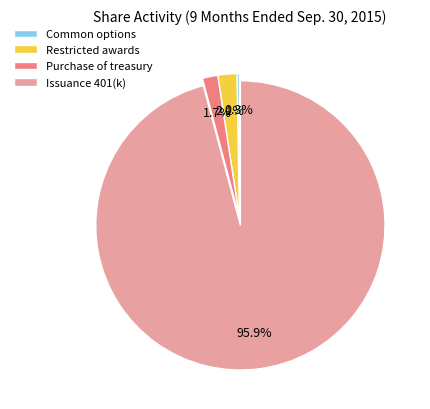

How many segments does this pie chart have?

4